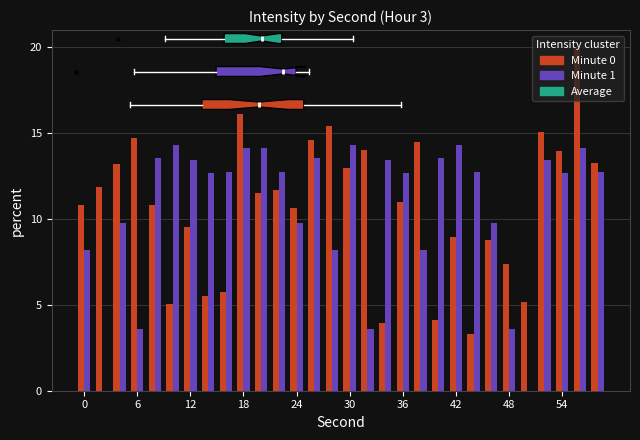

What is the maximum value shown in the chart?

20.0